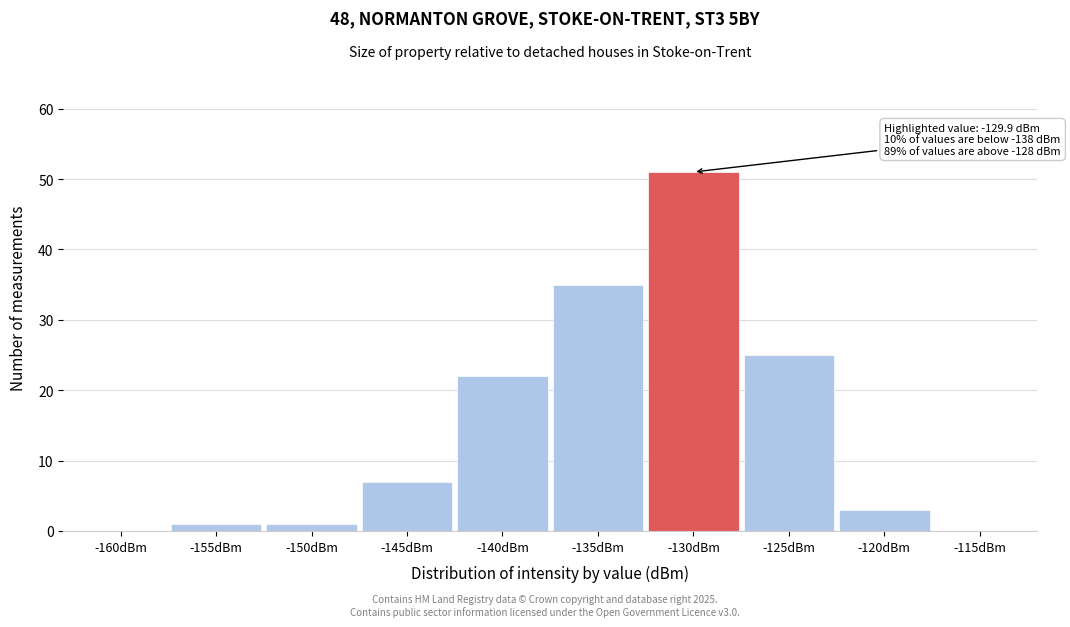

Reading left to right, what are all the values shown in this chart?

-160dBm=0	-155dBm=1	-150dBm=1	-145dBm=7	-140dBm=22	-135dBm=35	-130dBm=51	-125dBm=25	-120dBm=3	-115dBm=0